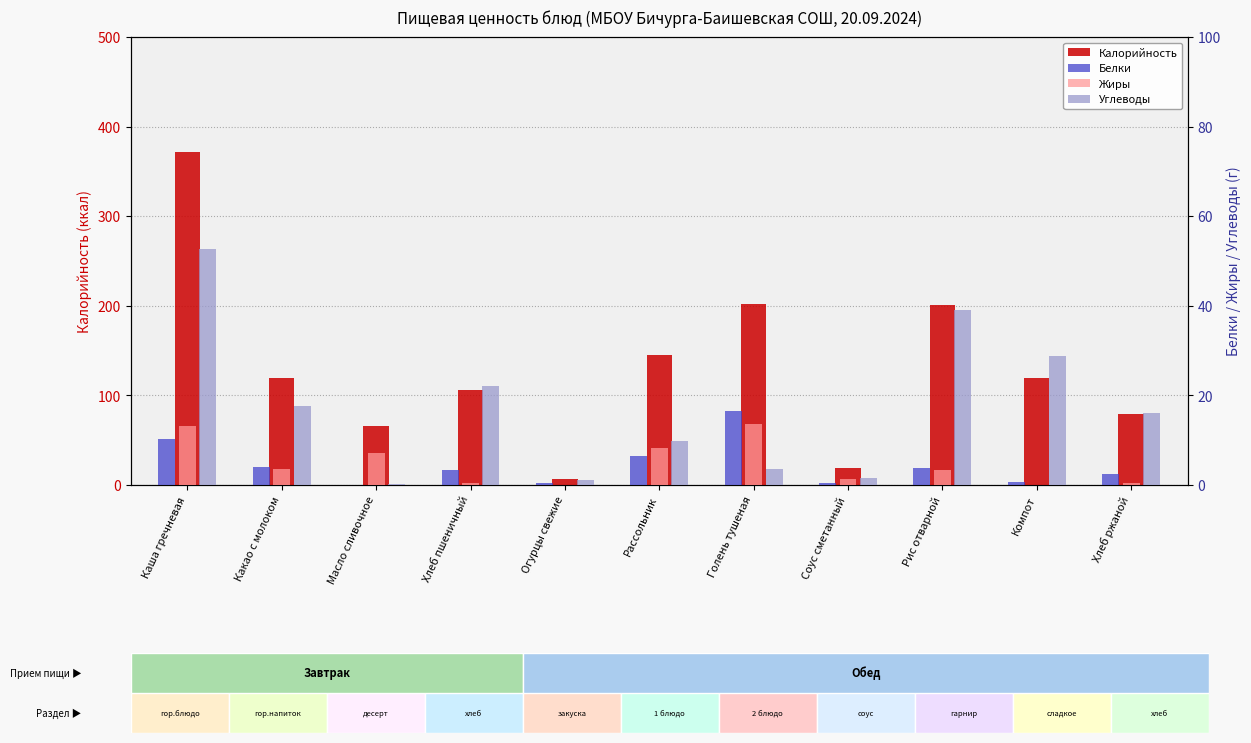

How many data points in Белки are above 3?

6